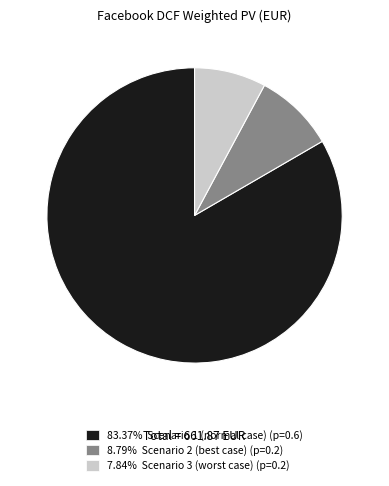

Combined, do 7.84% Scenario 3 (worst case) (p=0.2) and 83.37% Scenario 1 (normal case) (p=0.6) account for over 50%?

Yes